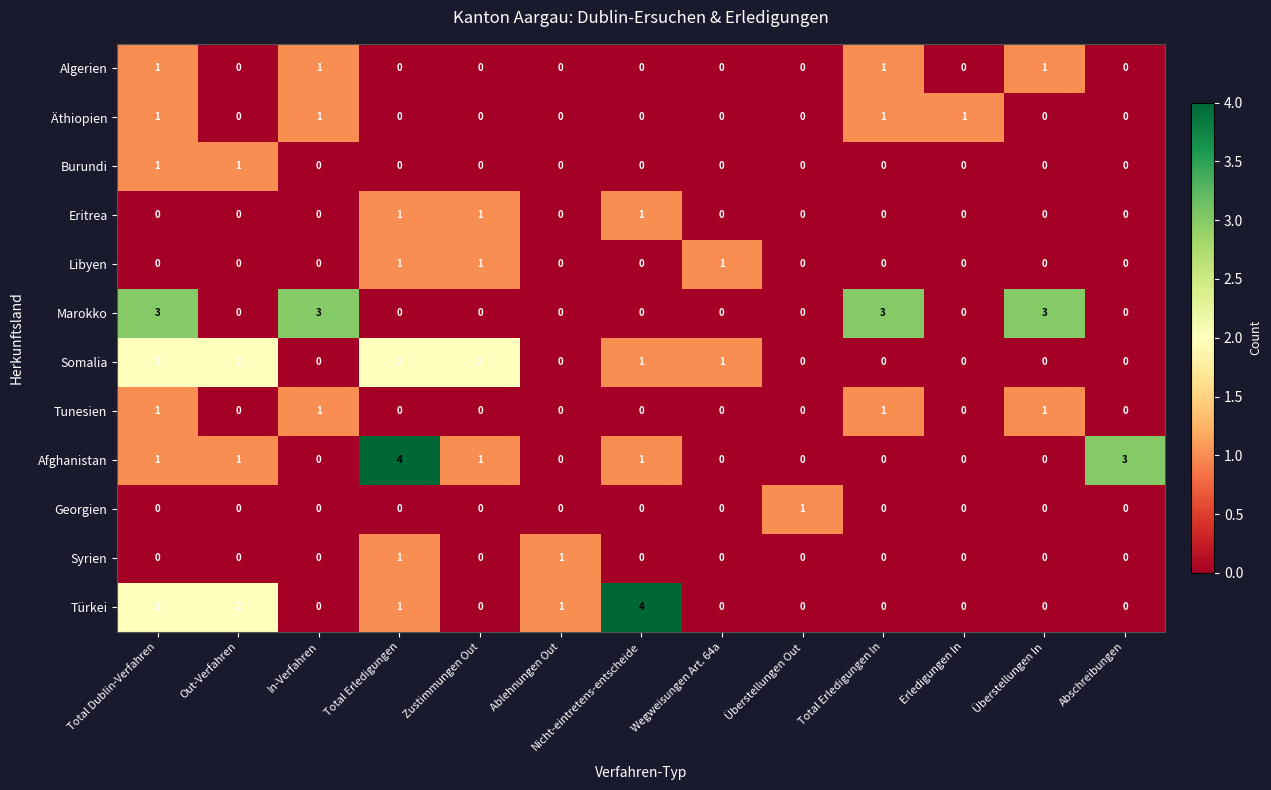

What is the difference between the highest and lowest values at Wegweisungen Art. 64a?

1